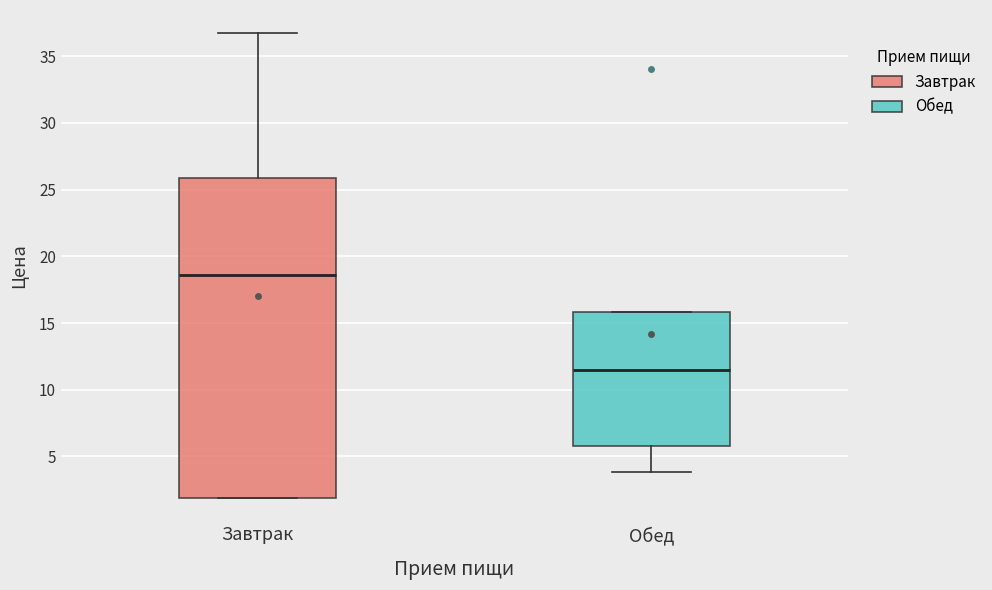

Which box has the lowest median line?

Обед